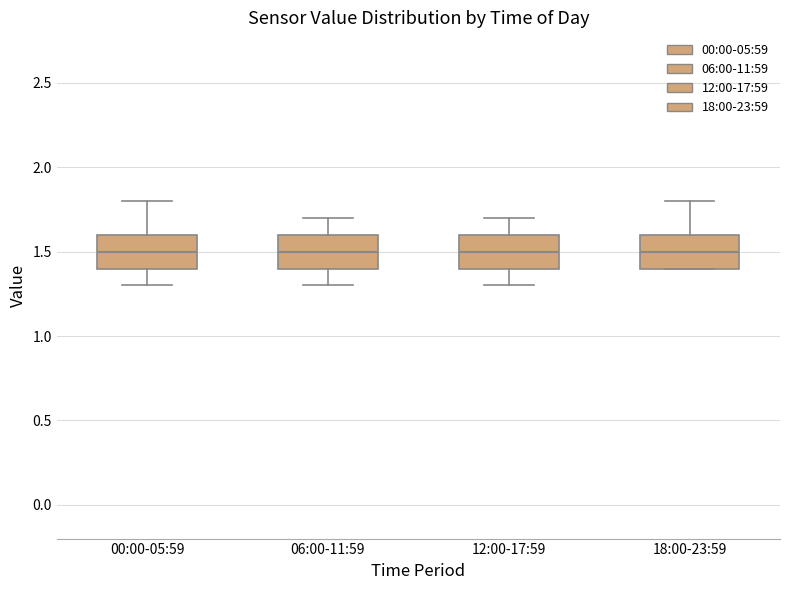

Where does the median line of the box for 06:00-11:59 sit on the y-axis? The values are not printed on the chart, so give them approximately, as read against the axis.

1.5